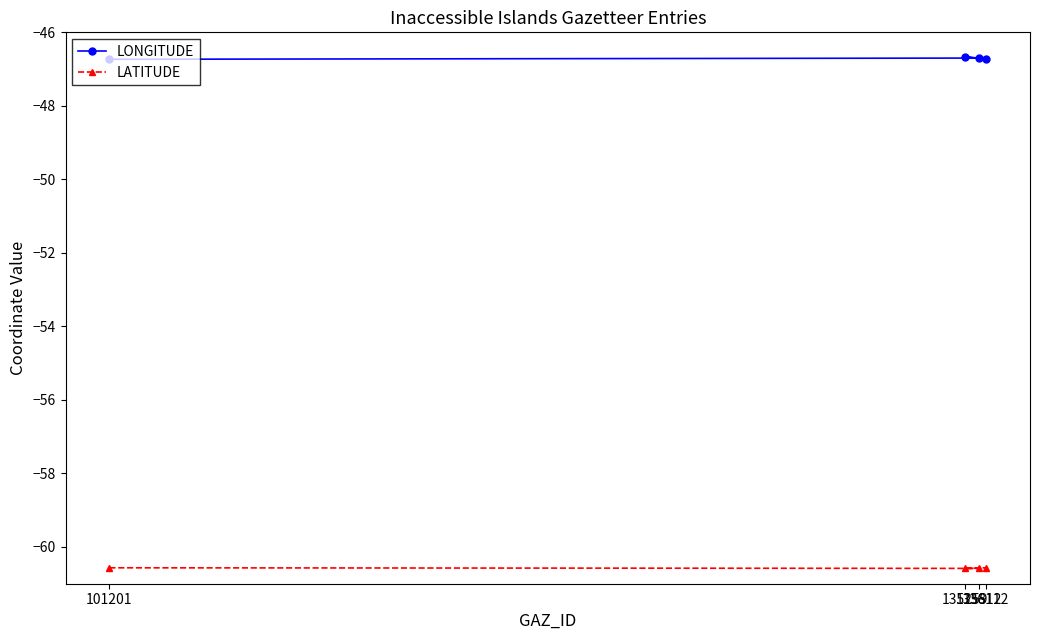

True or false: LONGITUDE has a value of -46.7 at 101201.

True